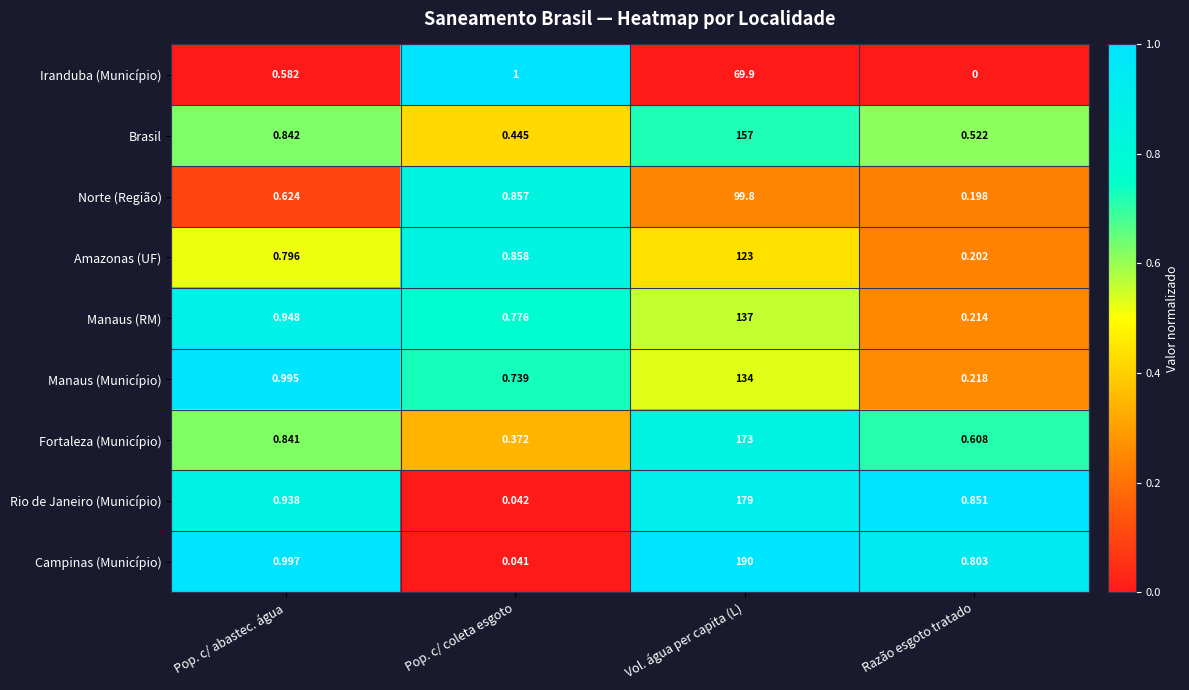

At which category is the sum across all series the highest?

Vol. água per capita (L)